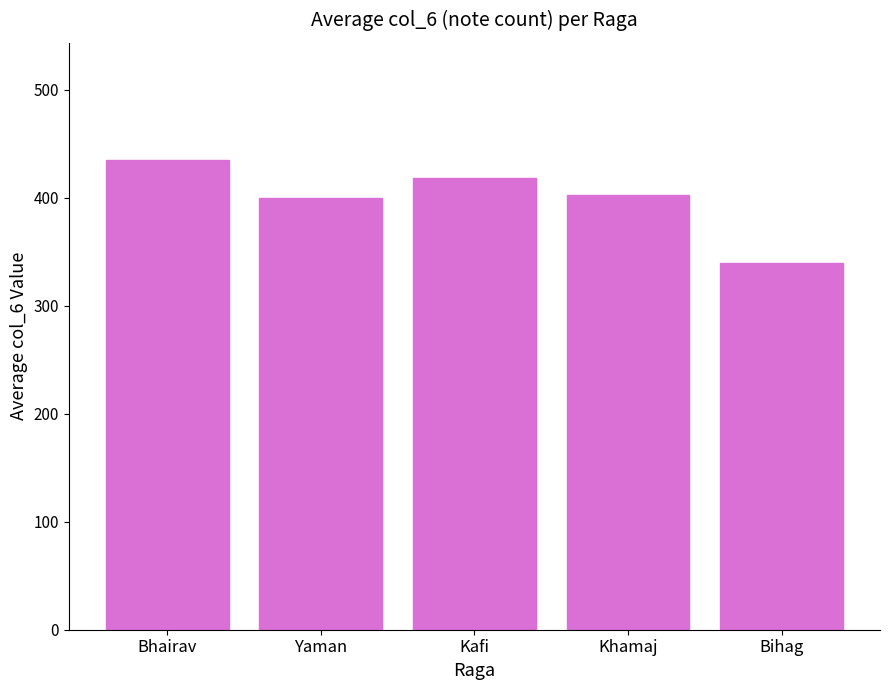

How many bars are there in total?

5